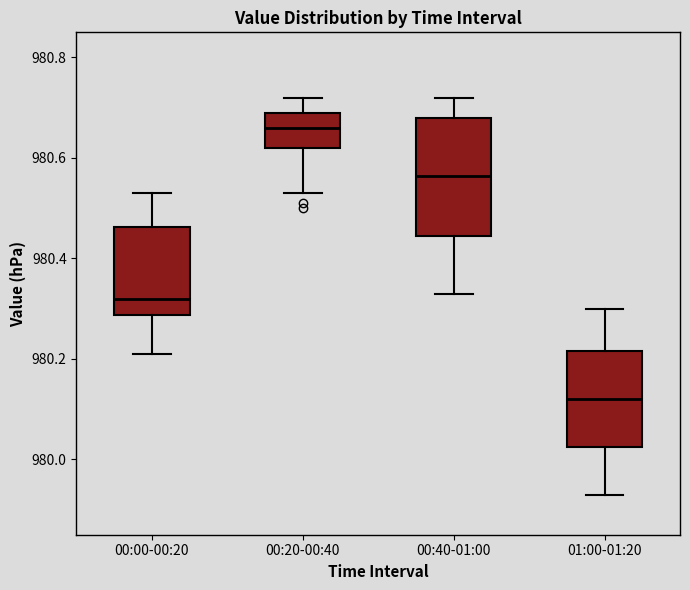

Where is the upper edge of the box for 01:00-01:20 on the y-axis? The values are not printed on the chart, so give them approximately, as read against the axis.

980.22